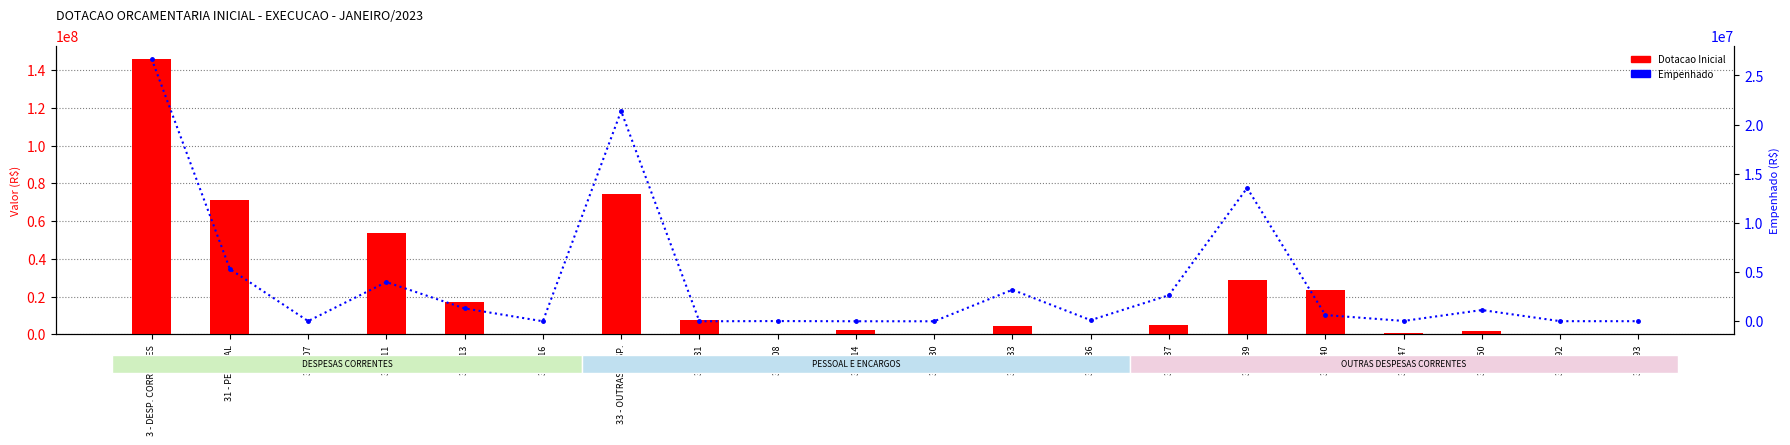

What is the label of the 16th bar from the right?

319013